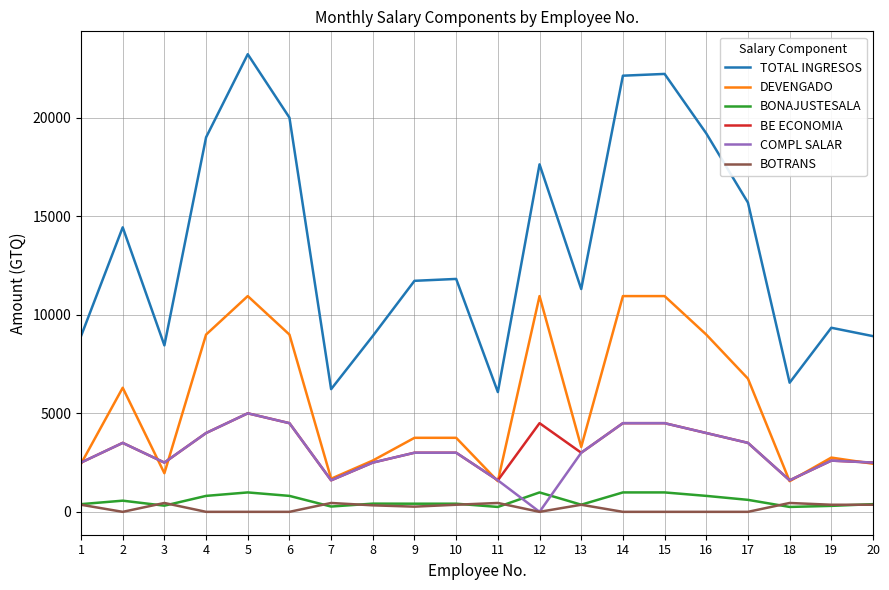

True or false: BONAJUSTESALA has more than 1 interior local peaks.

True